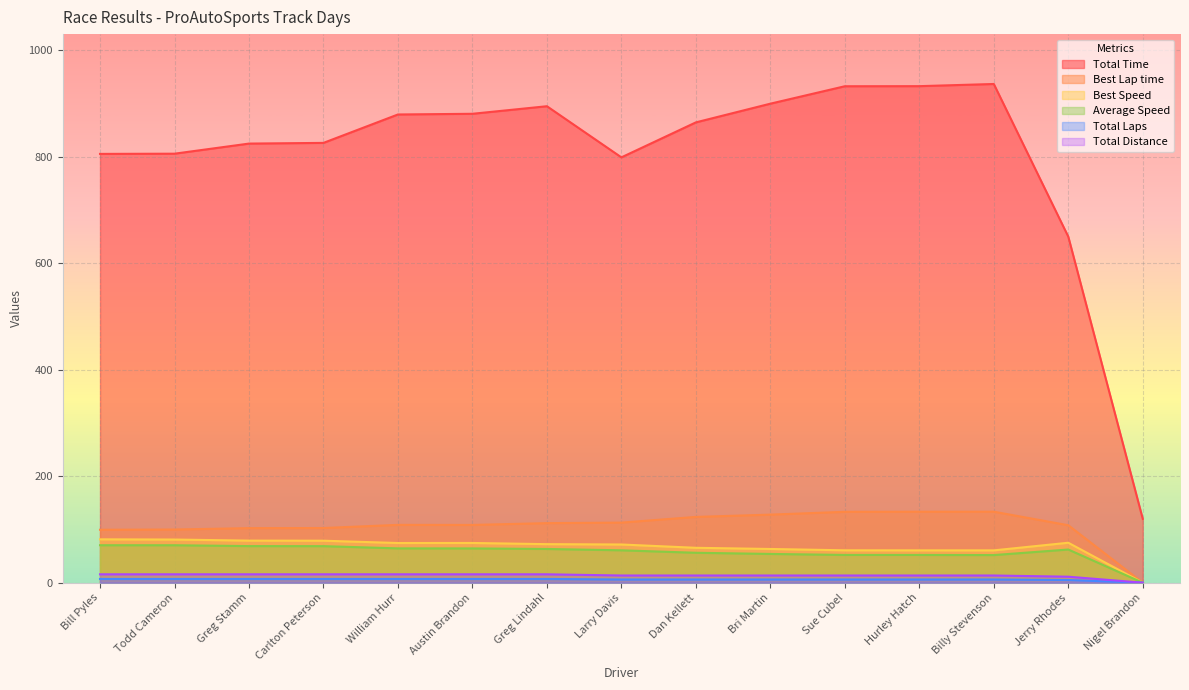

What is the sum of all Best Speed values?

1000.1